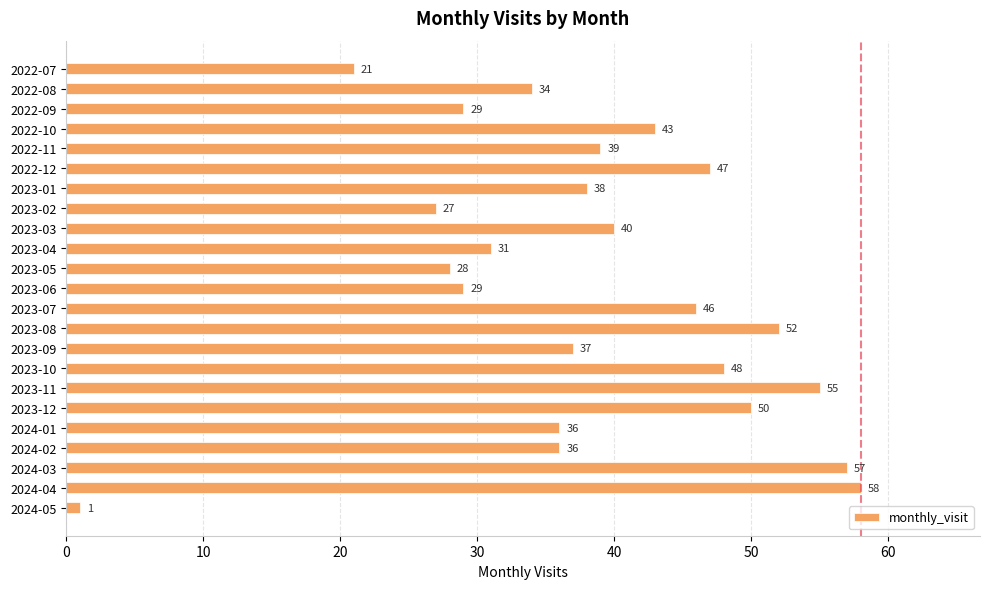

Reading top to bottom, list all the values displayed in this chart.

2022-07=21	2022-08=34	2022-09=29	2022-10=43	2022-11=39	2022-12=47	2023-01=38	2023-02=27	2023-03=40	2023-04=31	2023-05=28	2023-06=29	2023-07=46	2023-08=52	2023-09=37	2023-10=48	2023-11=55	2023-12=50	2024-01=36	2024-02=36	2024-03=57	2024-04=58	2024-05=1